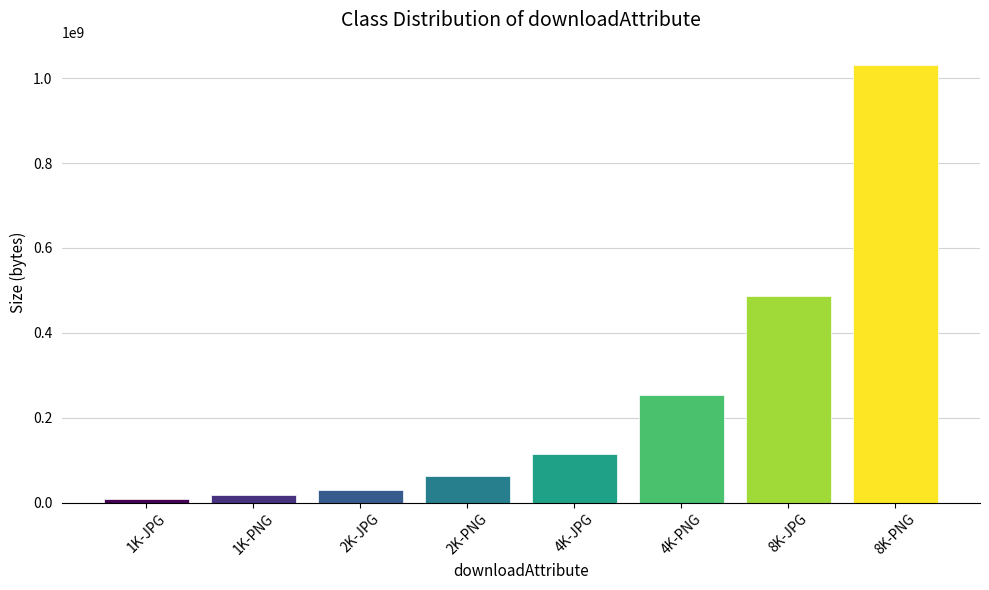

Is it true that the value at 1K-JPG is 8310036?

True